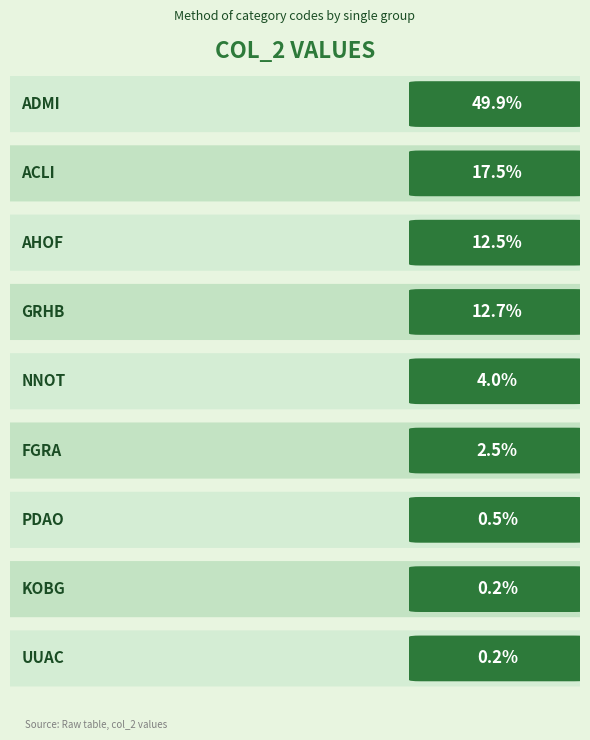

Are the bars horizontal?

No